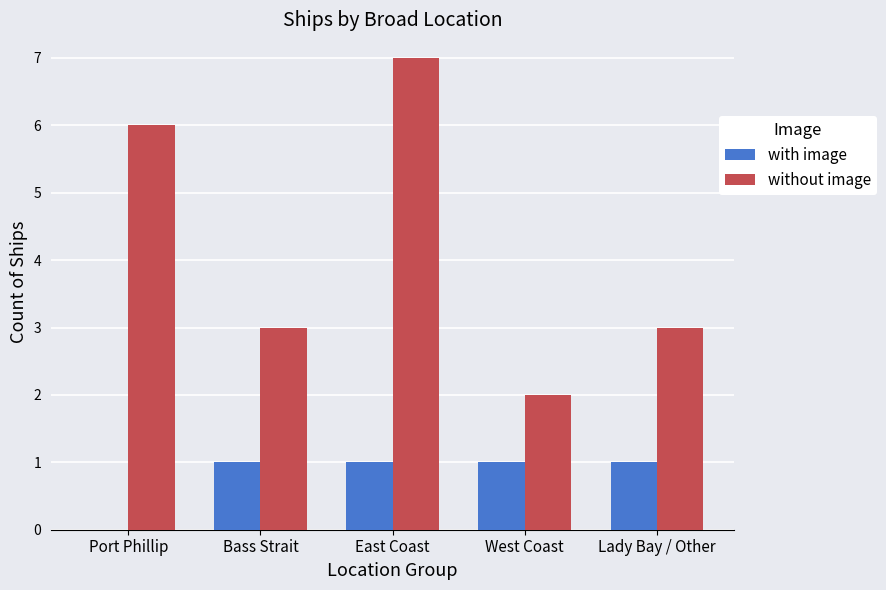

Between East Coast and Lady Bay / Other, which series saw the biggest shift?

without image